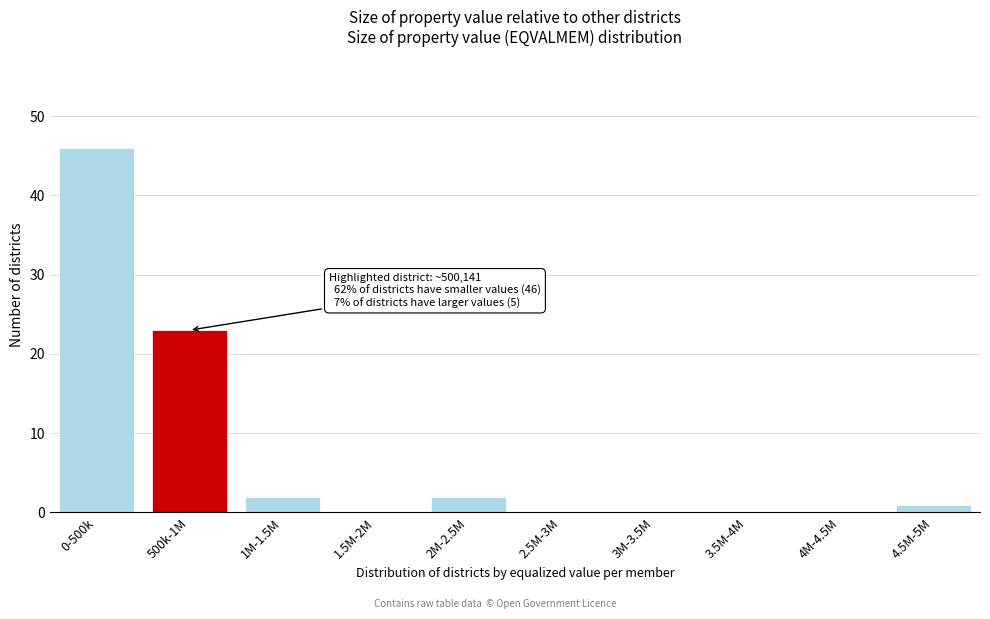

Reading left to right, list all the values displayed in this chart.

0-500k=46	500k-1M=23	1M-1.5M=2	1.5M-2M=0	2M-2.5M=2	2.5M-3M=0	3M-3.5M=0	3.5M-4M=0	4M-4.5M=0	4.5M-5M=1